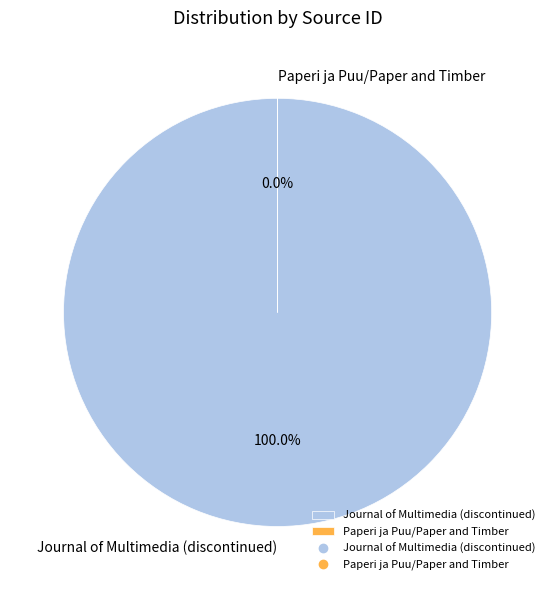

Does Paperi ja Puu/Paper and Timber account for over 50% of the chart?

No